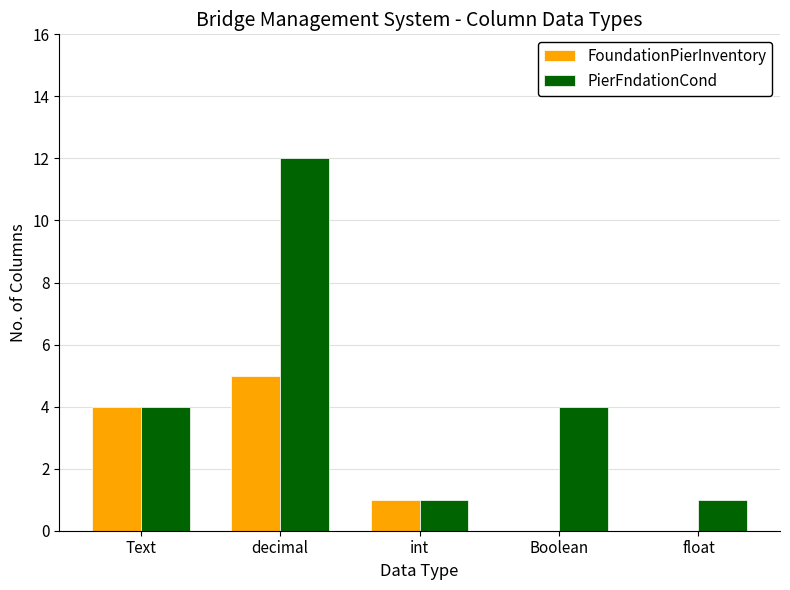

How many groups of bars are there?

5